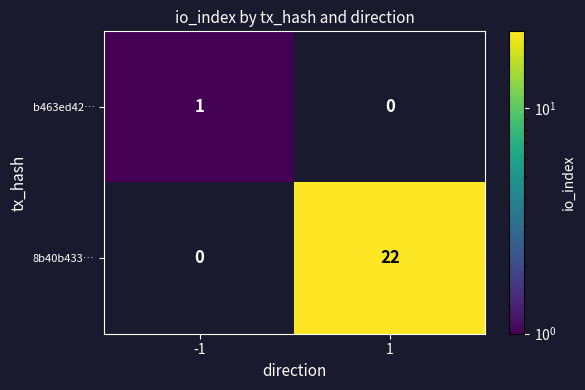

Which series has the largest total across all categories?

8b40b433…